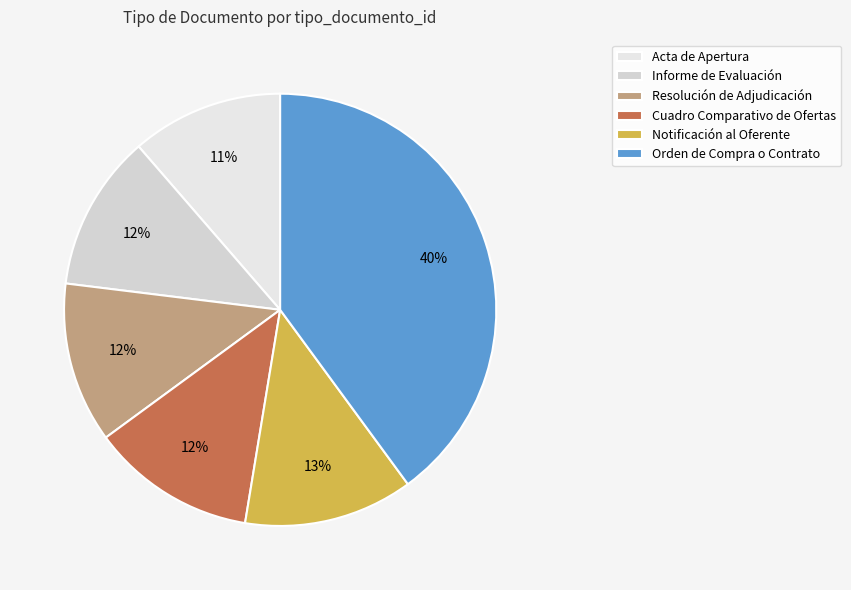

Count the number of slices in the pie.

6